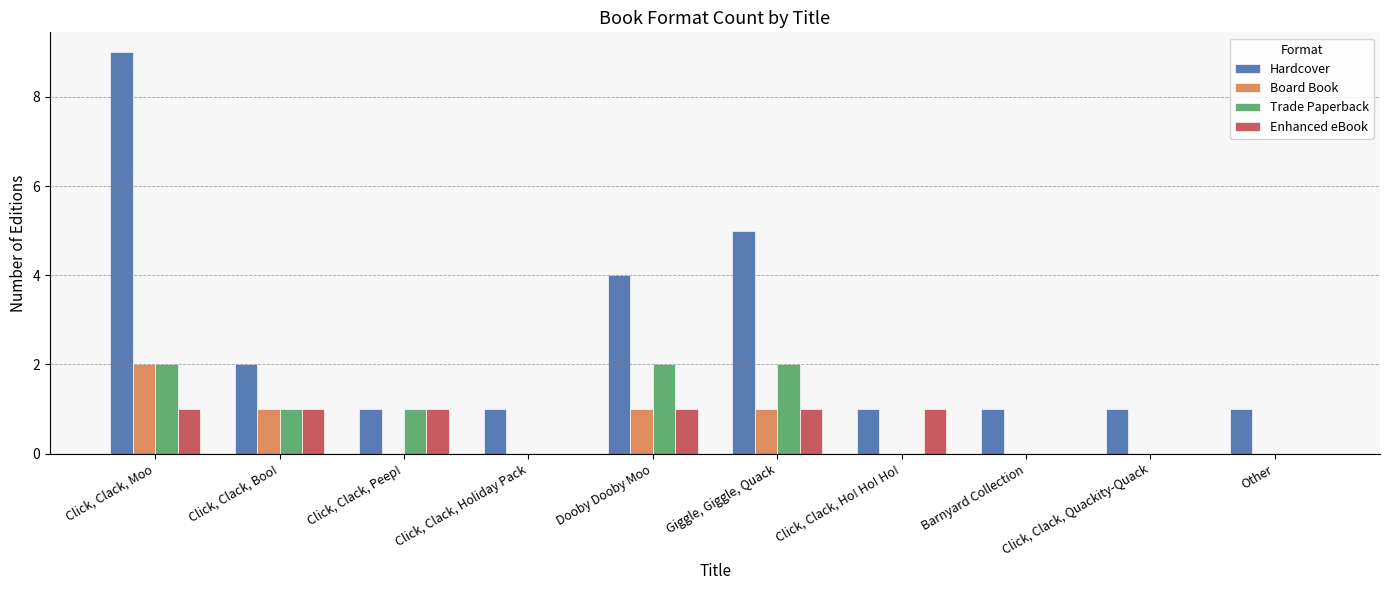

What is the sum of all Board Book values?

5